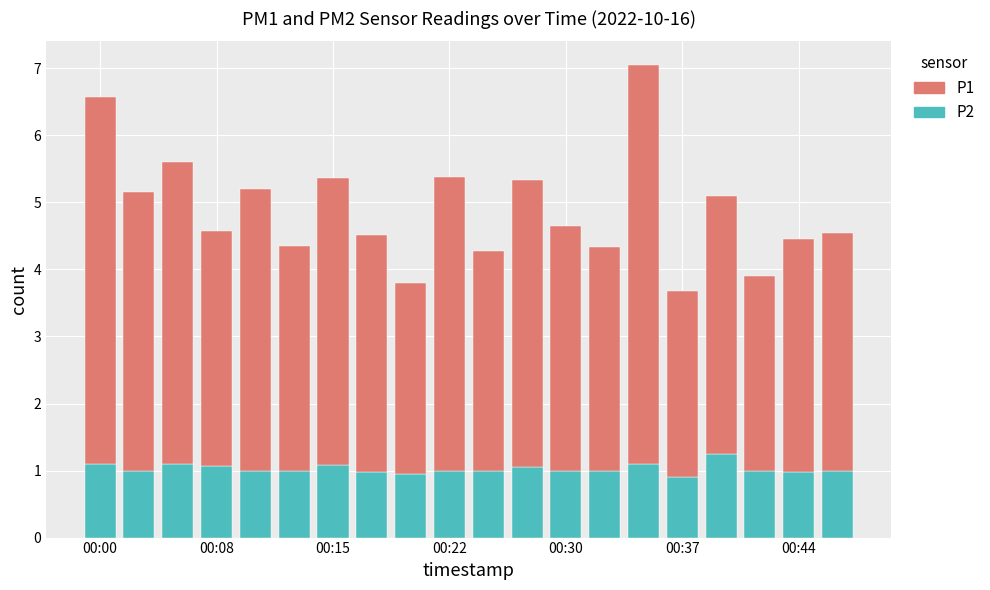

What is the lowest value of the P2 series?

0.9